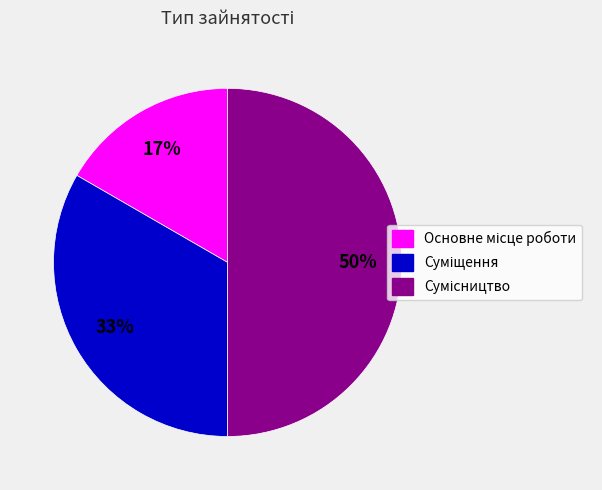

To the nearest percent, what is the difference between the largest and smallest slice percentages?

33%